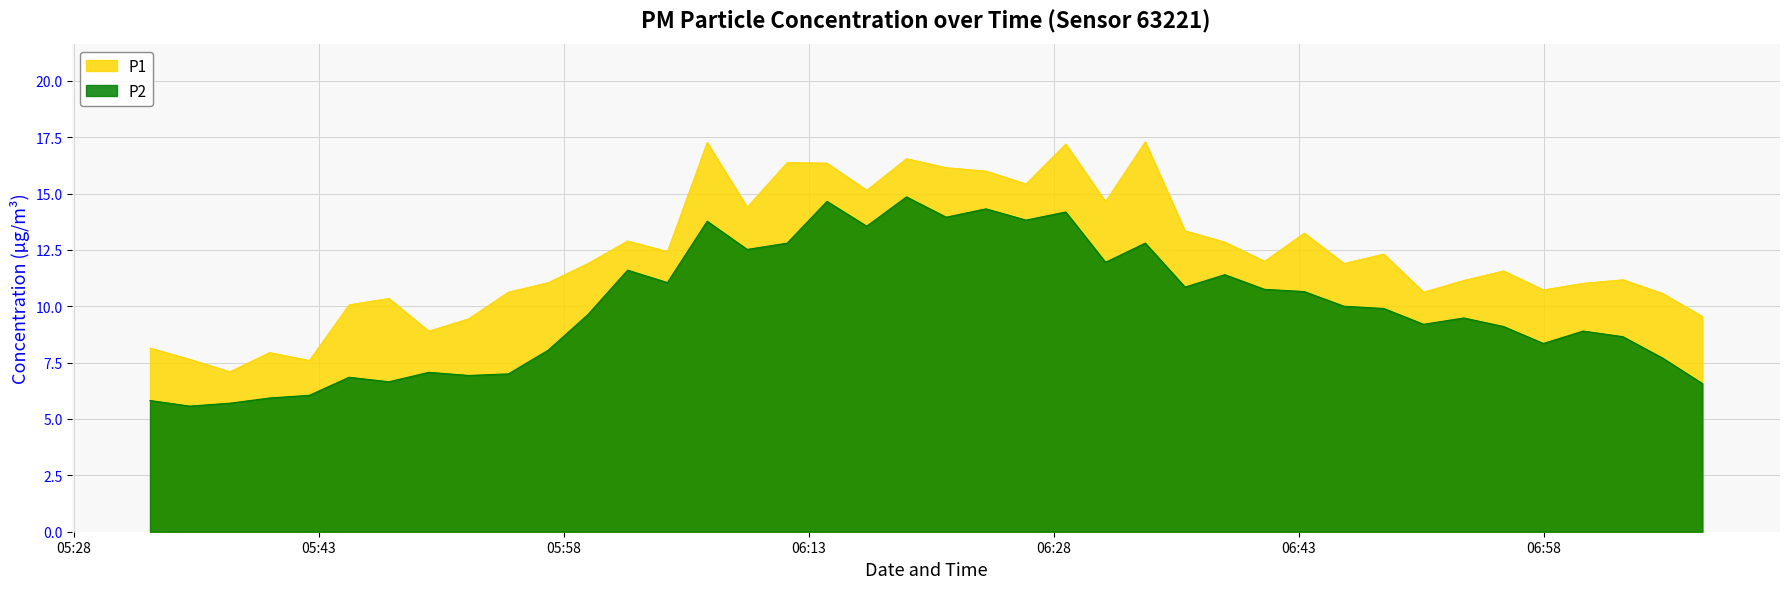

What is the total value across all series at 06:31?

26.6